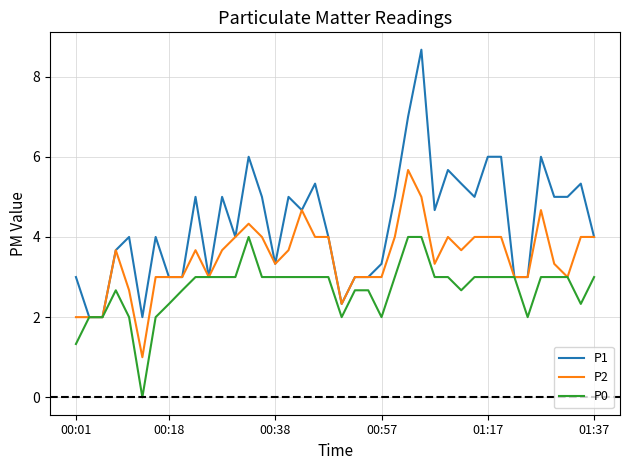

List the series in order of their peak value, highest first.

P1, P2, P0